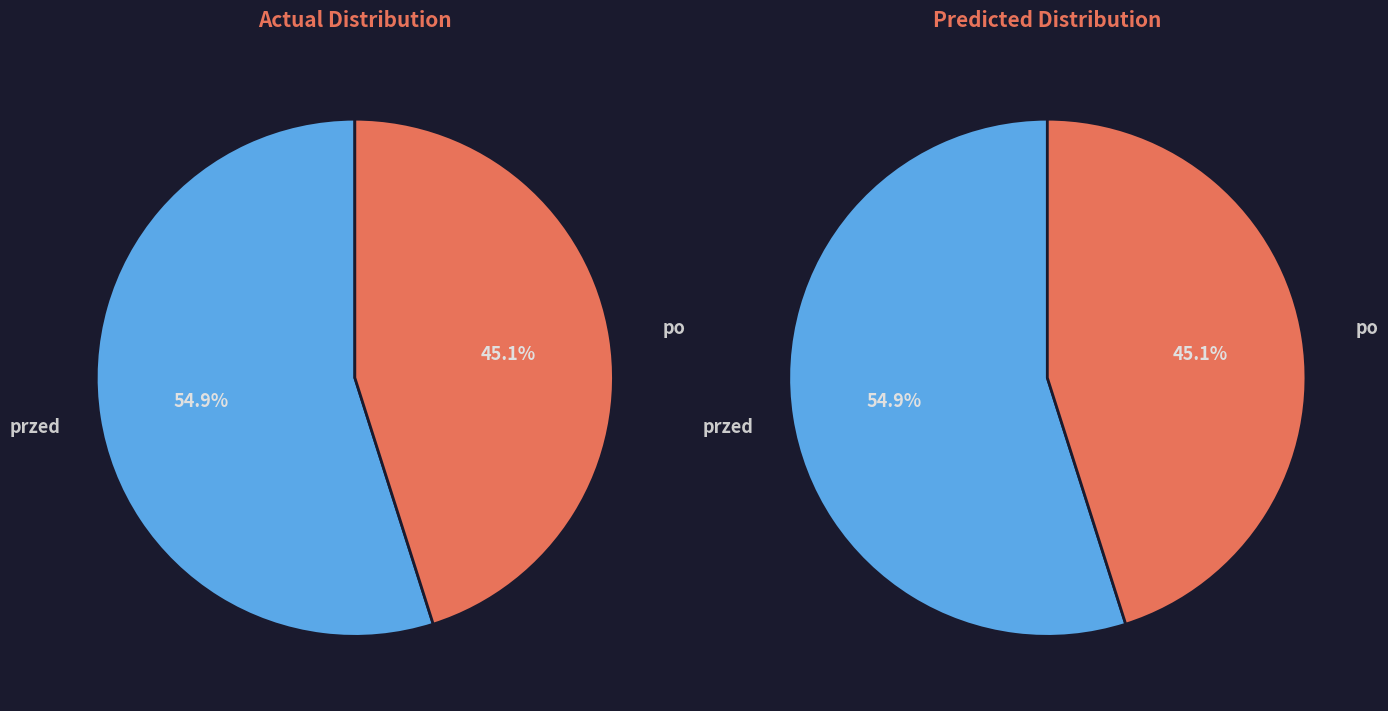

True or false: po accounts for 53% of the total.

False